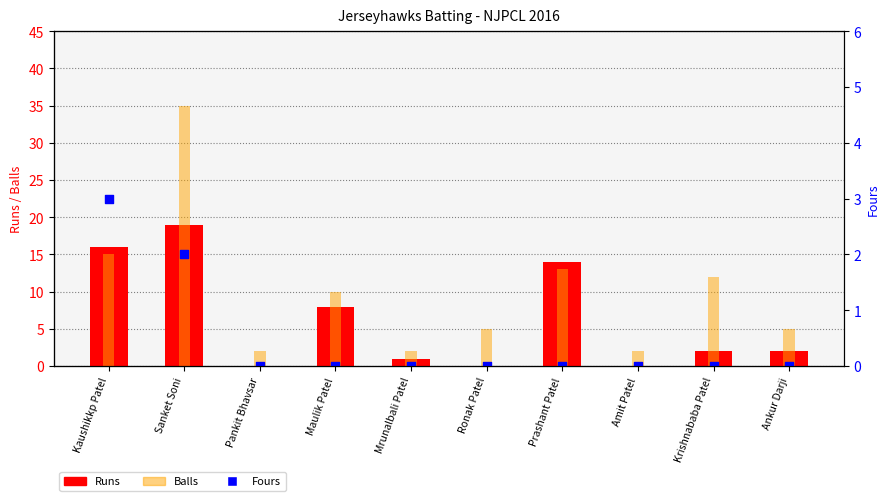

At which category is the sum across all series the highest?

Sanket Soni